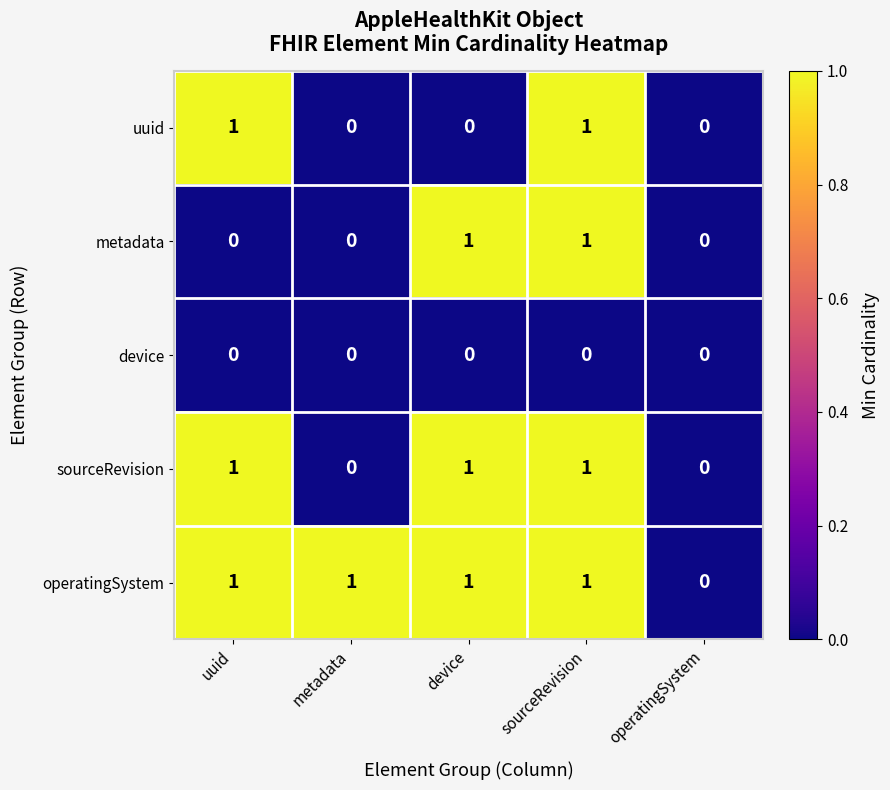

Between uuid and sourceRevision, which series saw the biggest shift?

metadata